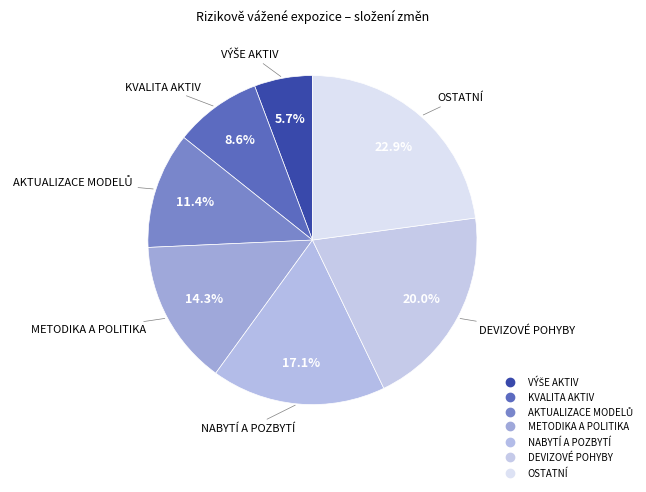

How many slices are in this pie chart?

7